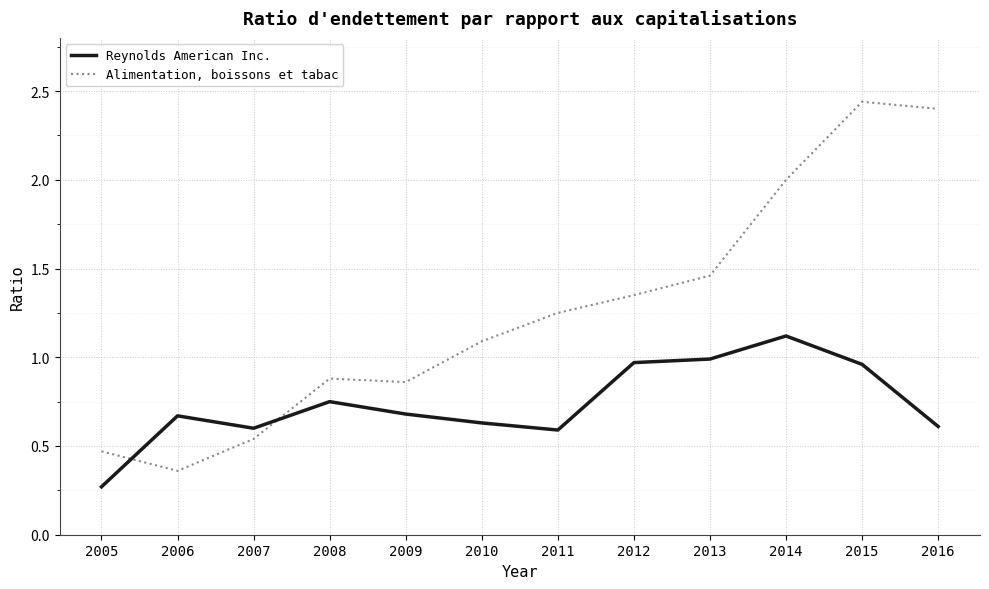

How many intersections are there between Reynolds American Inc. and Alimentation, boissons et tabac?

2